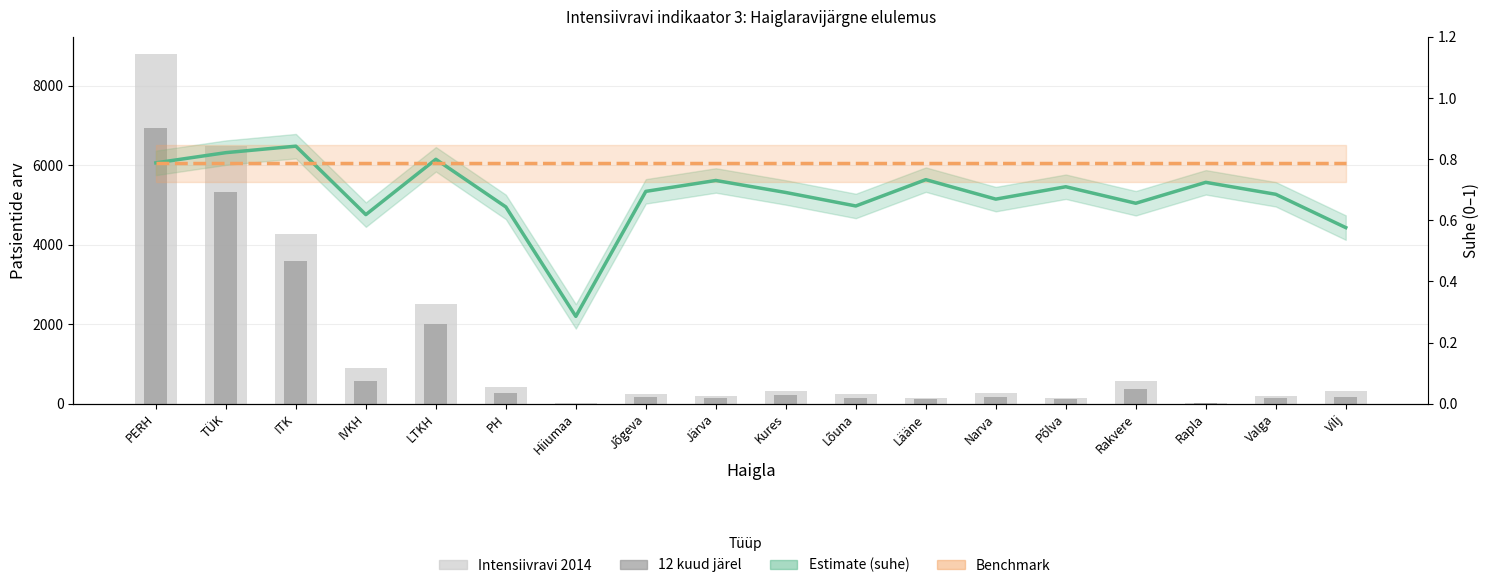

Is it true that Estimate (suhe) equals 0.2 at Põlva?

False